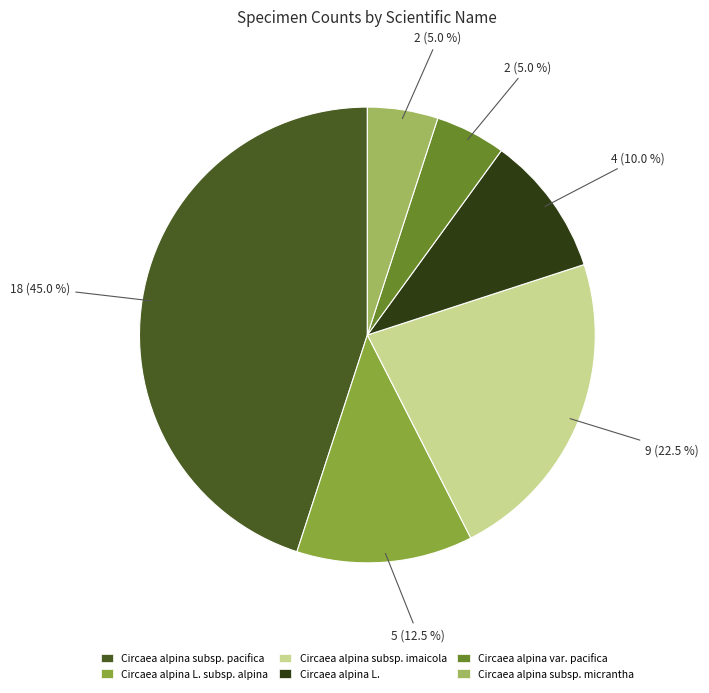

Which has a higher value, Circaea alpina L. subsp. alpina or Circaea alpina var. pacifica?

Circaea alpina L. subsp. alpina